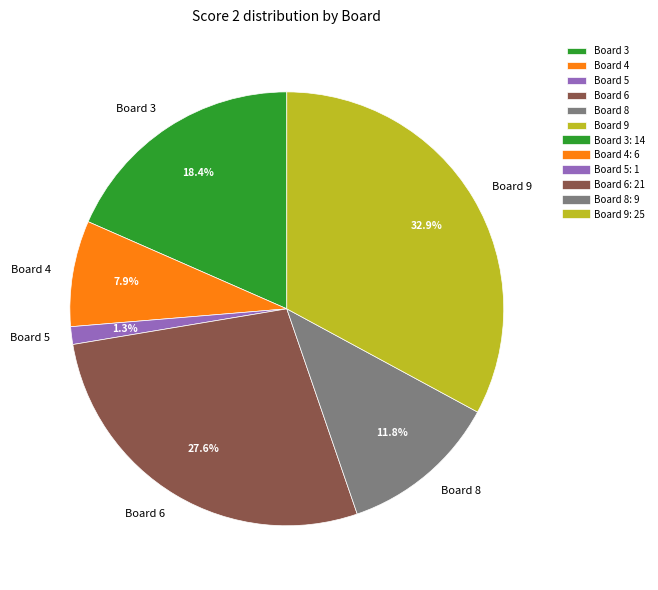

How many segments does this pie chart have?

6